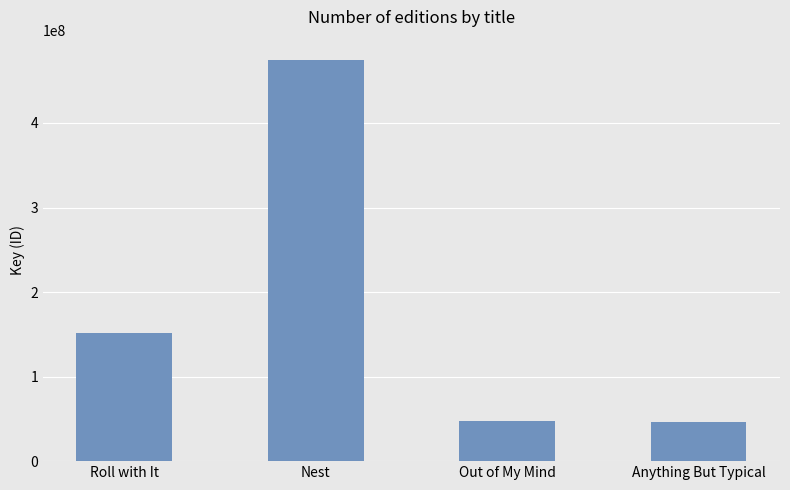

What is the difference between the values at Out of My Mind and Roll with It?

103613847